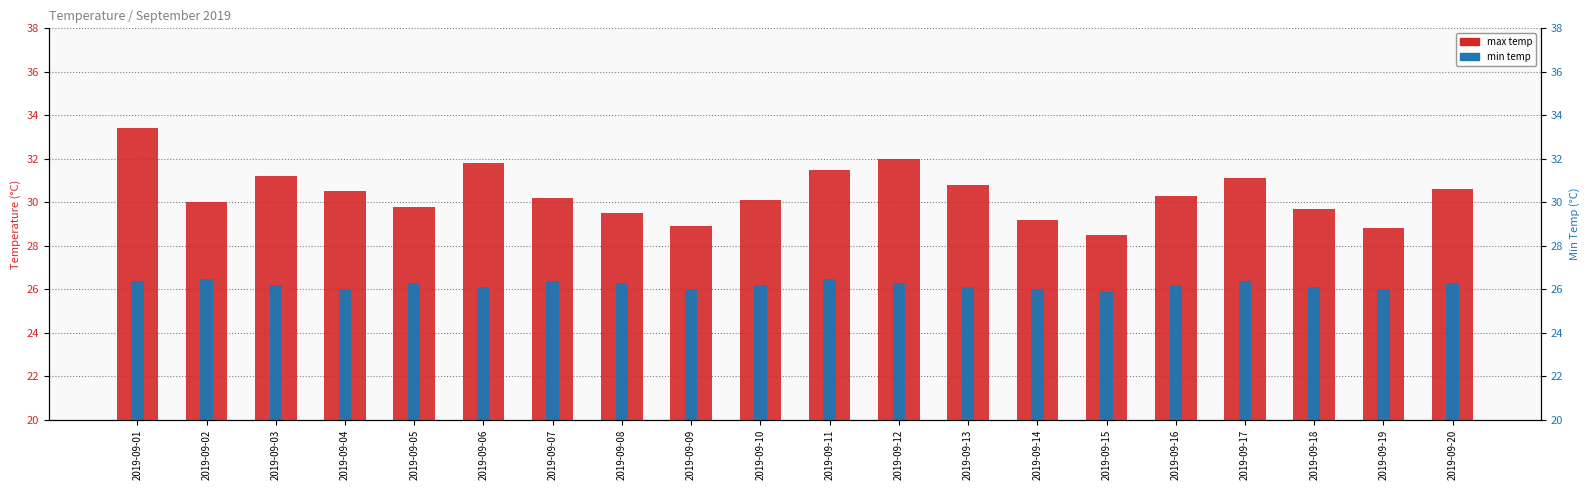

Which series has the largest range (max minus min)?

max temp